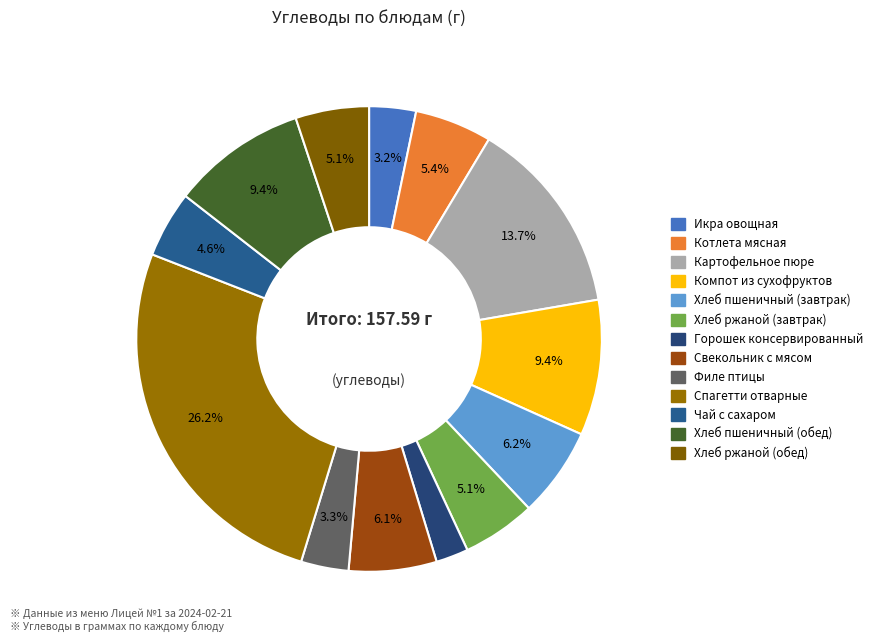

True or false: Хлеб пшеничный (завтрак) accounts for 1% of the total.

False